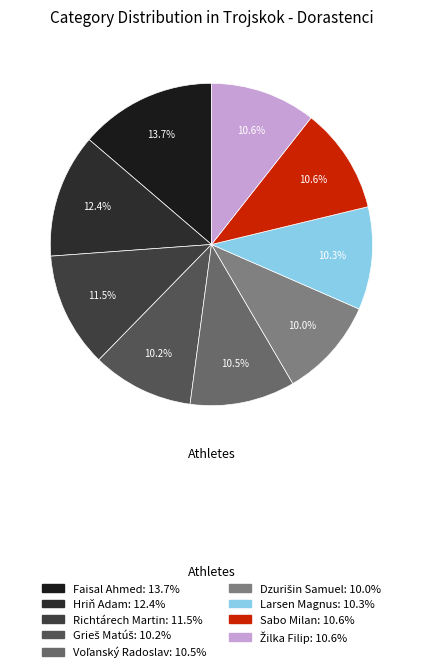

Does Grieš Matúš account for over 50% of the chart?

No